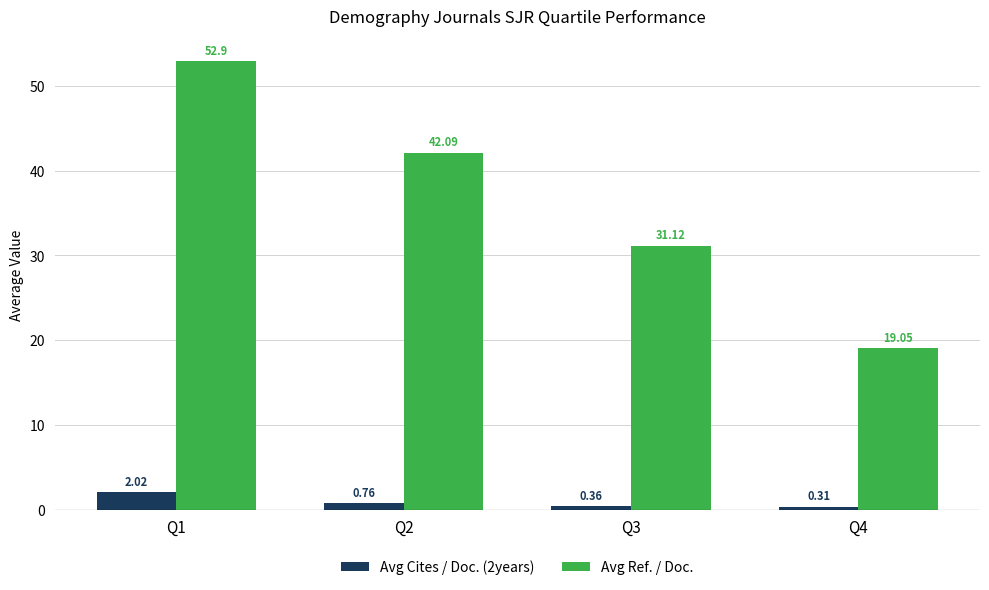

Are the bars grouped side by side (vs. stacked)?

Yes